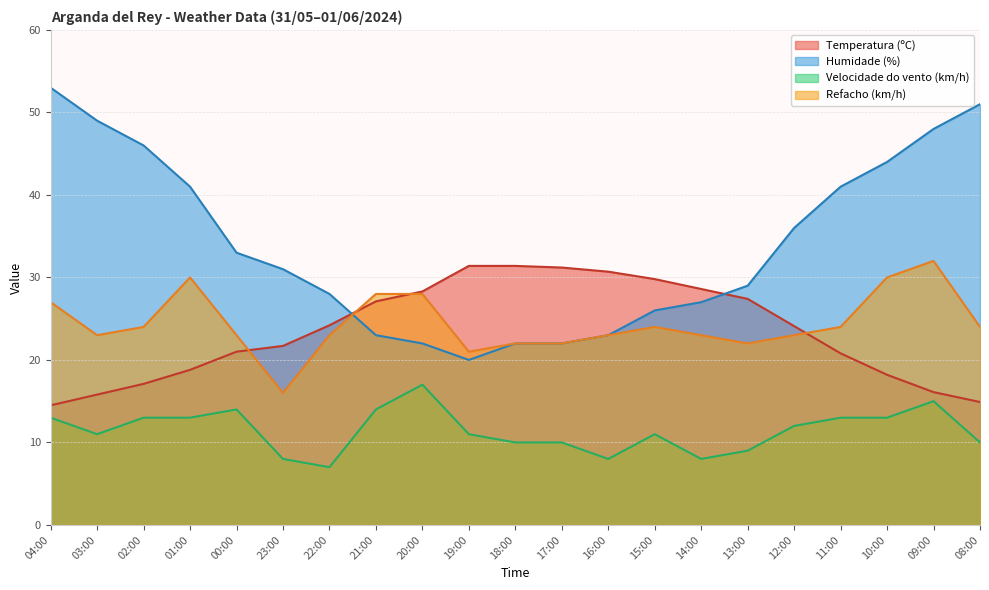

What position from the left is 13:00?

16